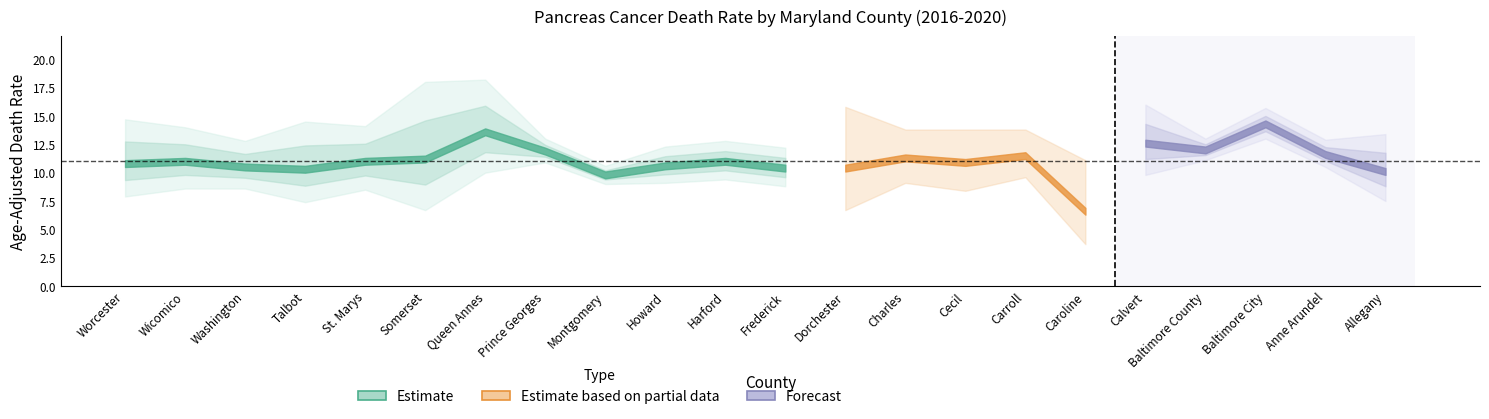

Reading right to left, extract all data points from this chart.

Age-Adjusted Death Rate: 10.1	11.6	14.3	12.0	12.6	6.6	11.5	10.9	11.3	10.4	10.4	11.0	10.6	9.8	11.9	13.6	11.2	11.0	10.3	10.5	11.0	10.8
Lower CI: 7.5	10.5	13.0	11.1	9.8	3.7	9.6	8.4	9.1	6.7	8.8	9.4	9.1	9.0	10.9	10.0	6.7	8.5	7.4	8.6	8.6	7.9
Upper CI: 13.4	12.9	15.7	13.0	16.0	11.1	13.8	13.8	13.8	15.8	12.2	12.8	12.3	10.6	13.0	18.2	18.0	14.1	14.5	12.8	14.0	14.7